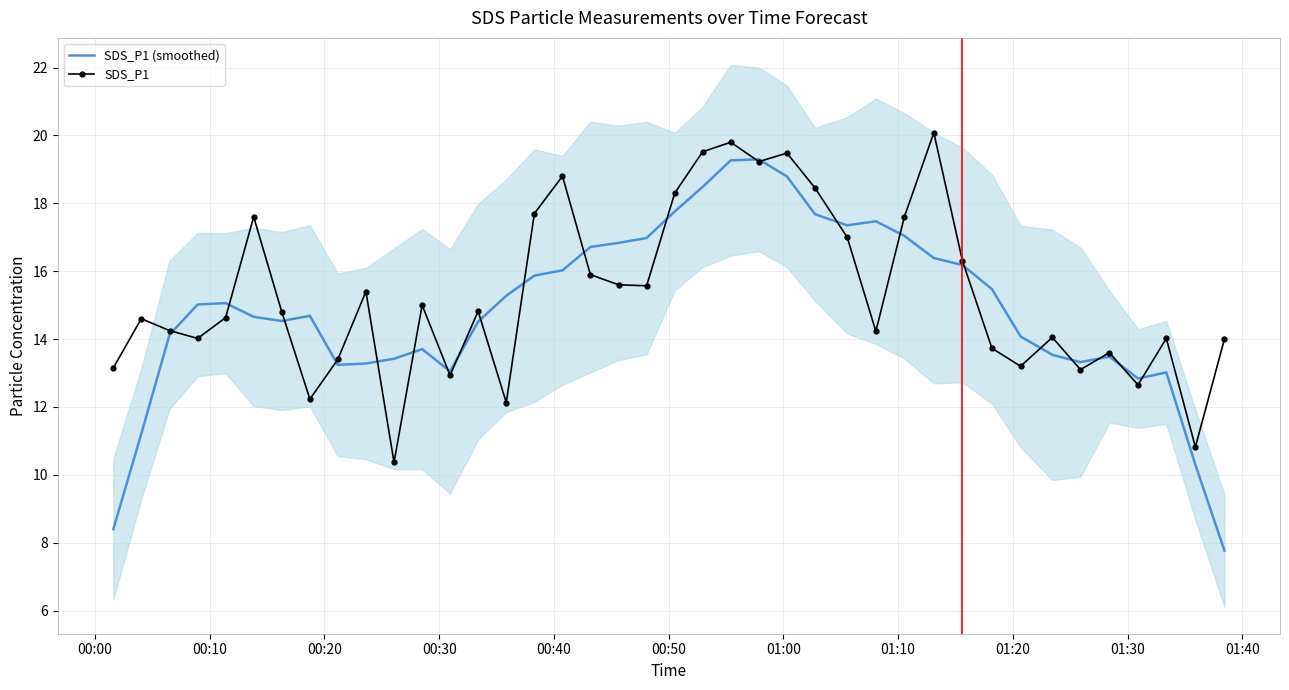

What is the label of the 39th point from the right?

00:10